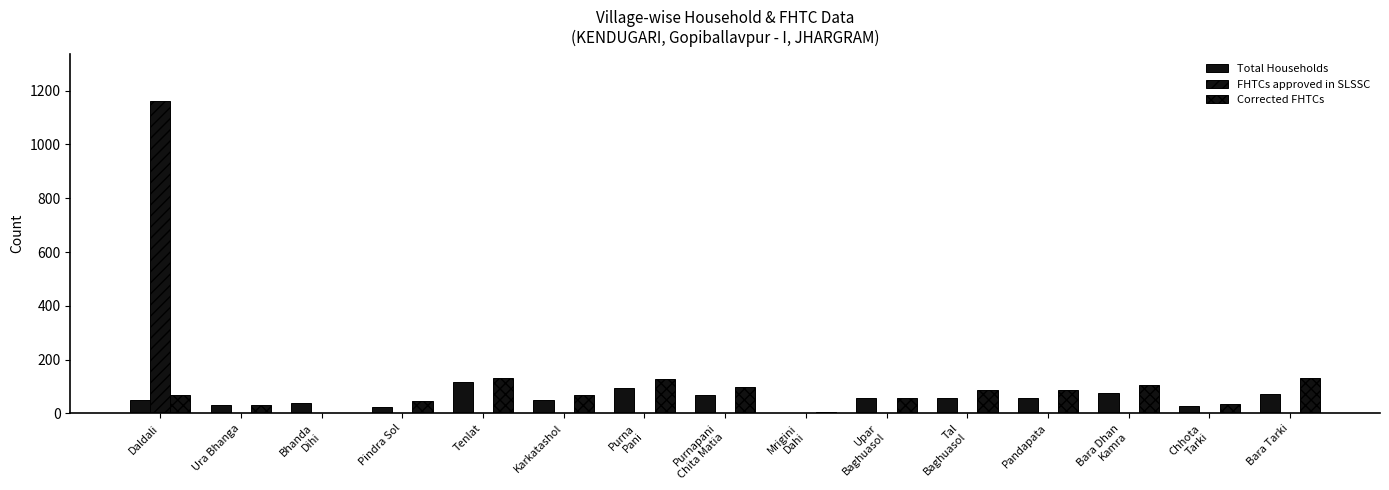

At Pandapata, list the series in order from smallest to largest.

FHTCs approved in SLSSC, Total Households, Corrected FHTCs